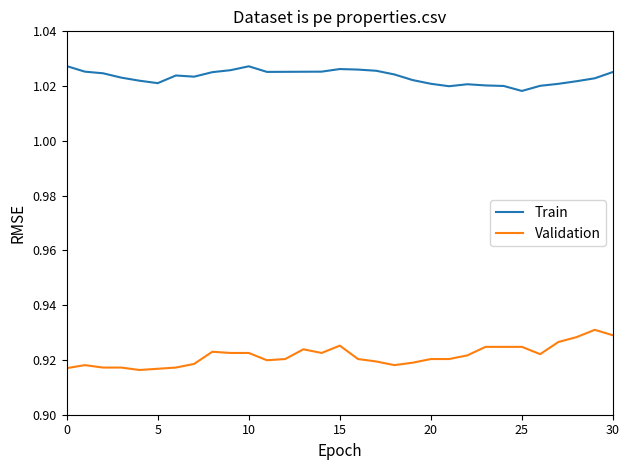

True or false: Train and Validation intersect in this chart.

False